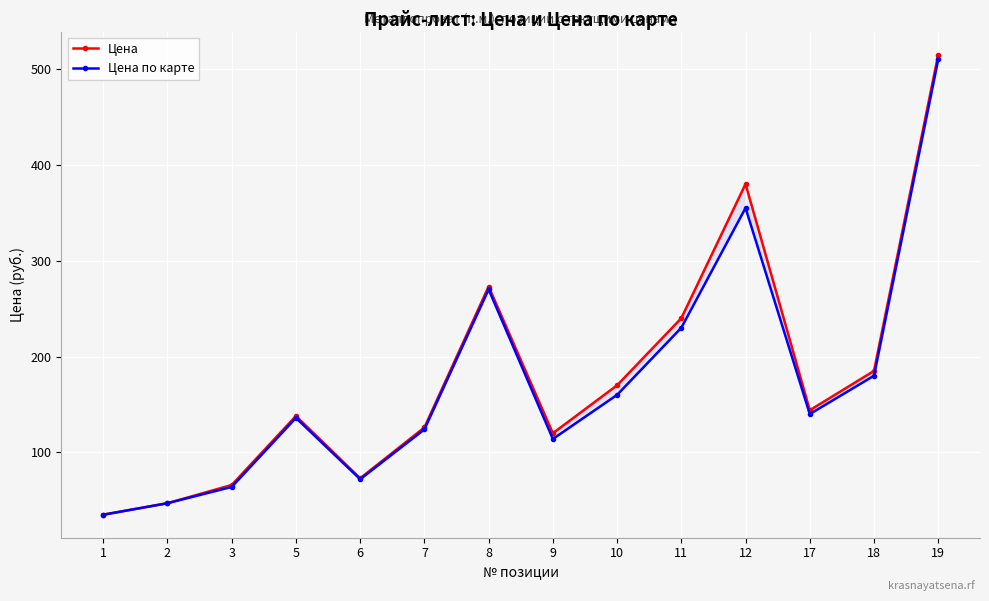

What is the sum of the Цена values at 17 and 3?

210